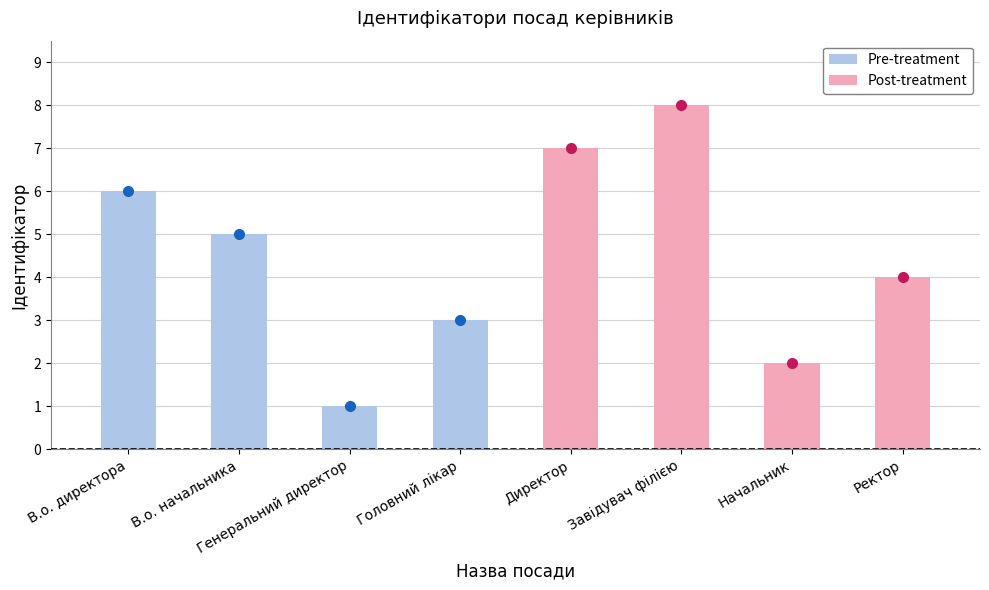

What is the value of the 8th point from the left?

4